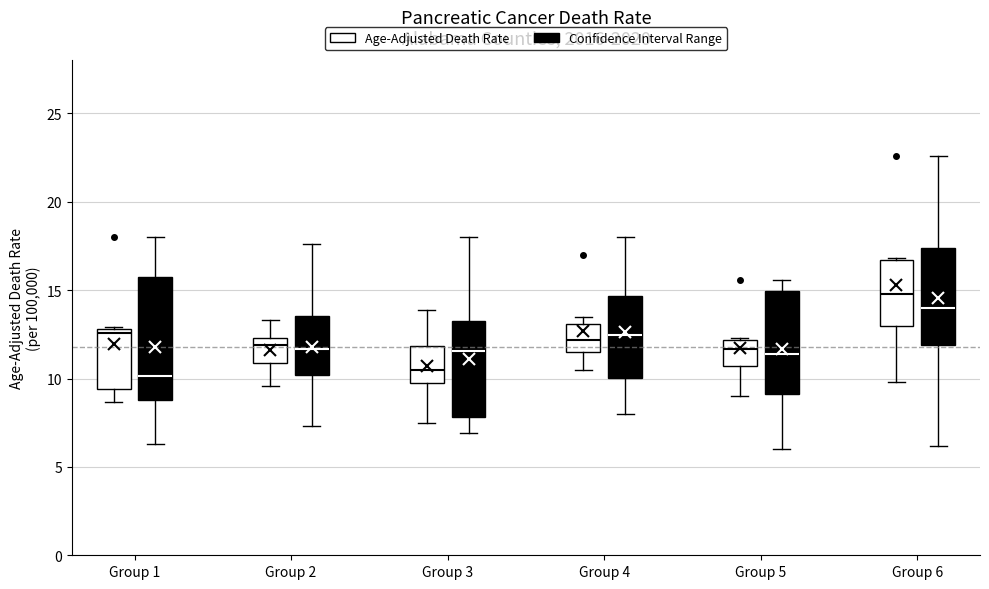

Which box has the highest median line?

Group 6 (Age-Adjusted Death Rate)